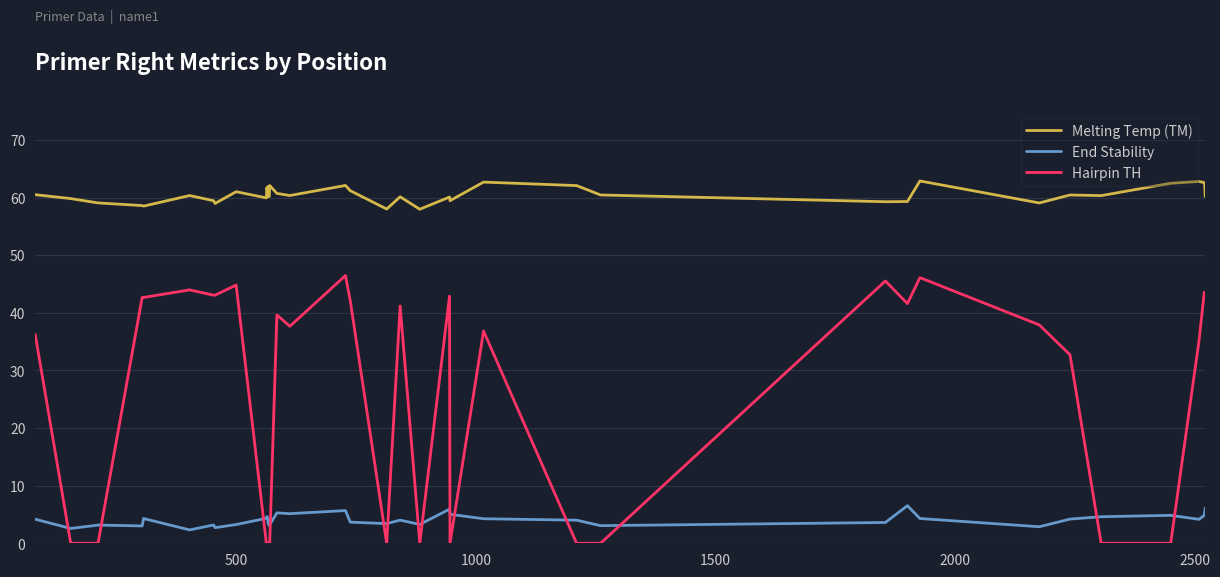

List the series in order of their overall mean, highest first.

Melting Temp (TM), Hairpin TH, End Stability